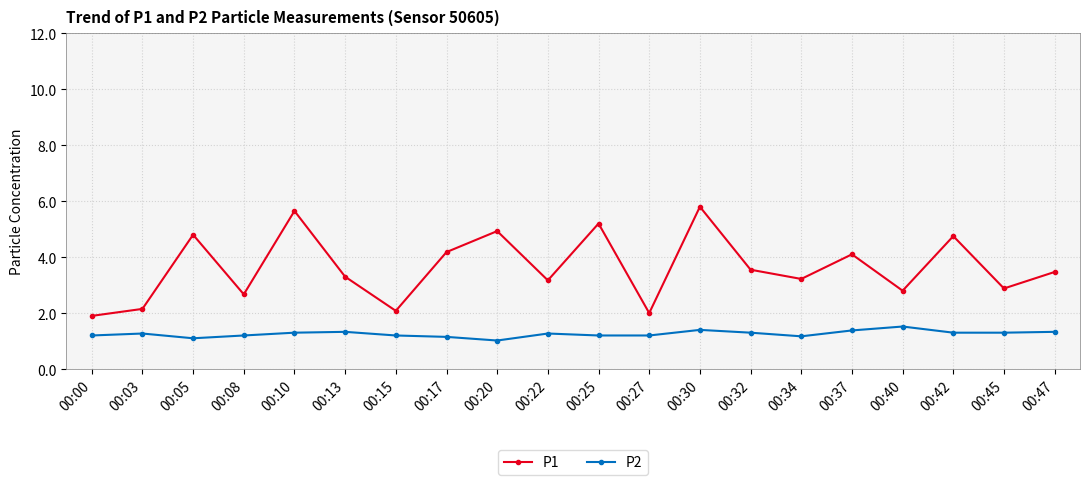

What is the average value of the P1 series?

3.6